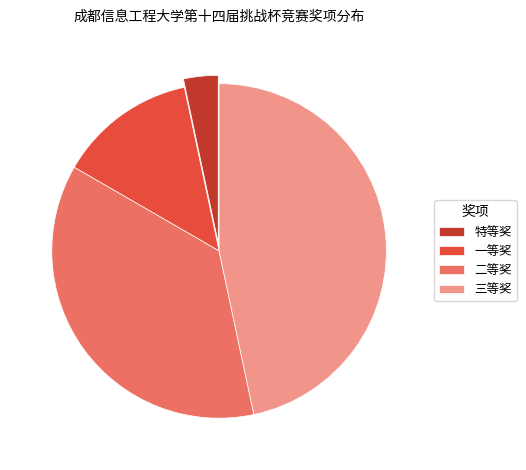

Is it true that 特等奖 is 3% of the pie?

True